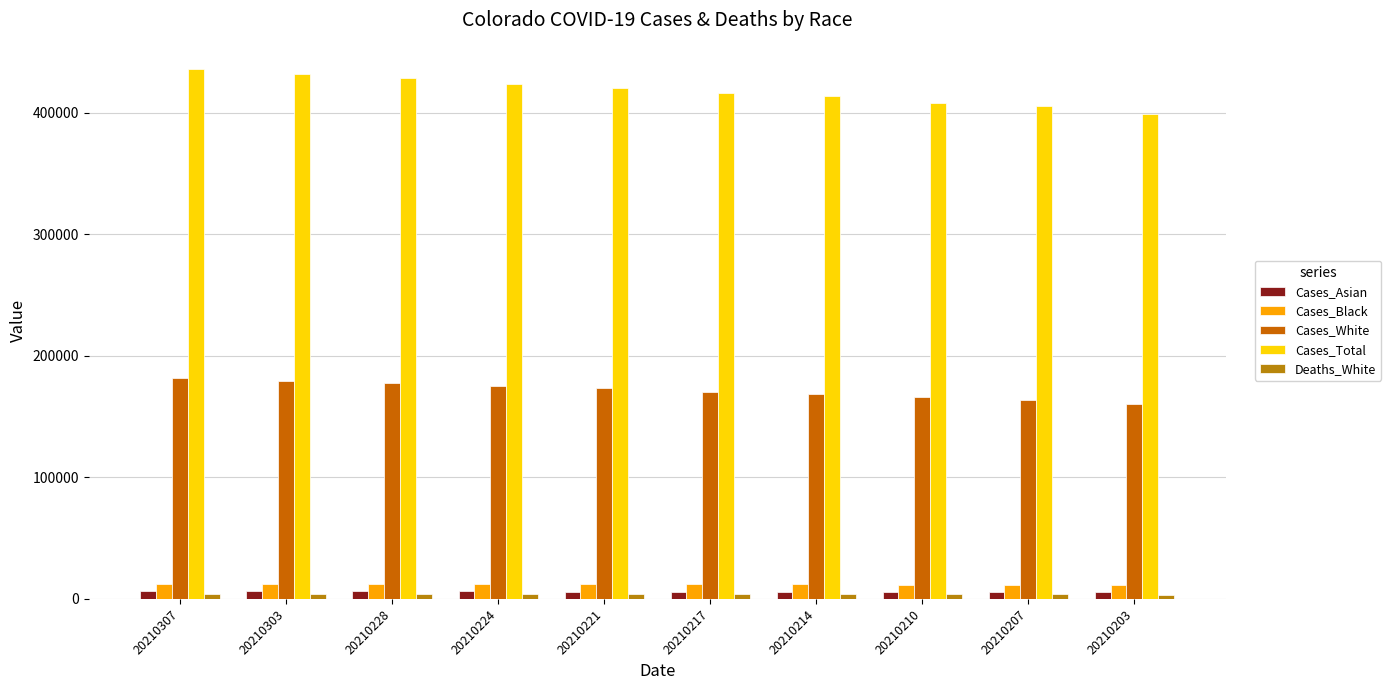

Is it true that Cases_Asian equals 6302 at 20210303?

True